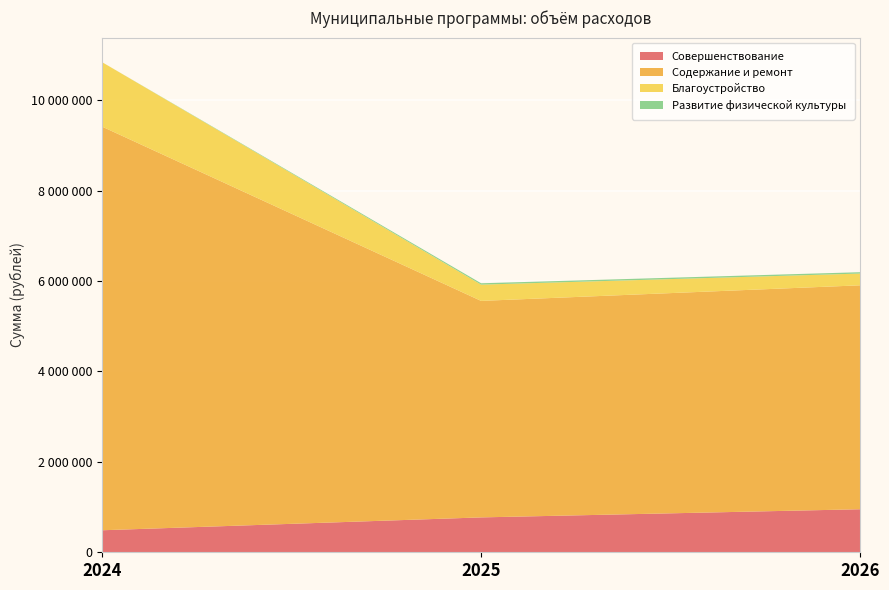

Reading left to right, extract all data points from this chart.

Совершенствование: 487000.0	771846.0	952348.0
Содержание и ремонт: 8932005.6	4790200.0	4954700.0
Благоустройство: 1426203.7	360000.0	260000.0
Развитие физической культуры: 0.0	30000.0	30000.0